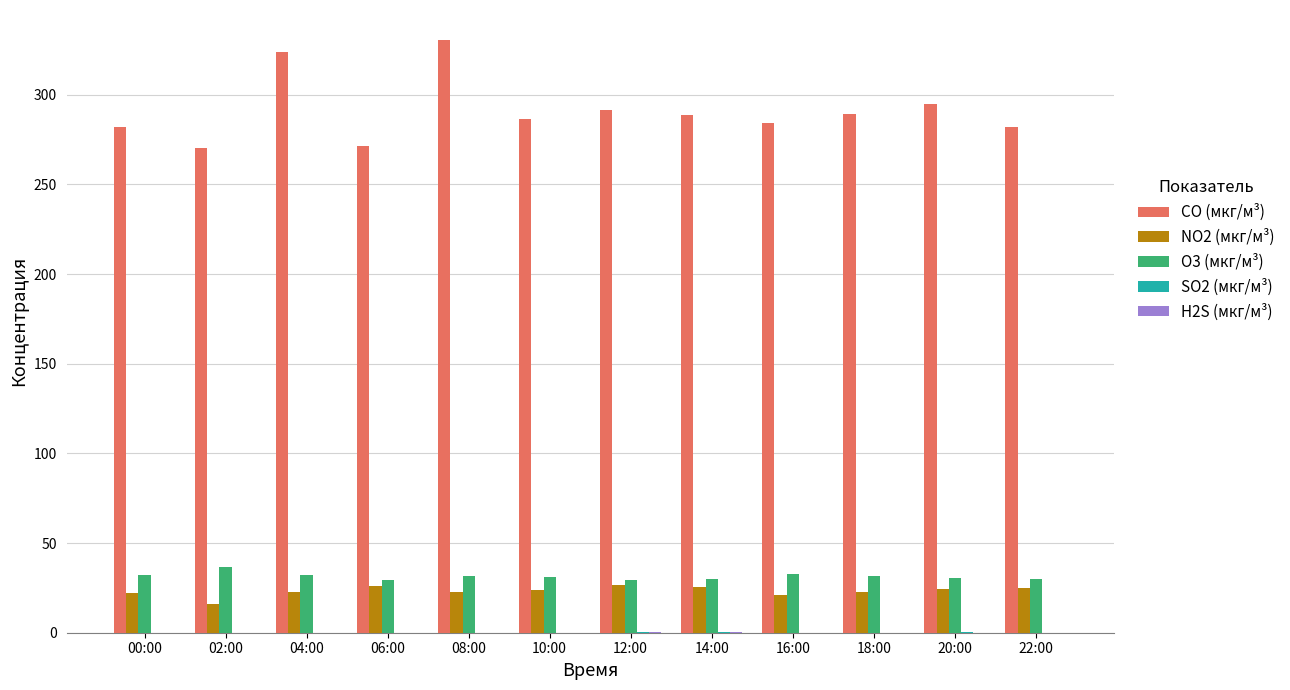

What is the sum of all CO (мкг/м³) values?

3494.7